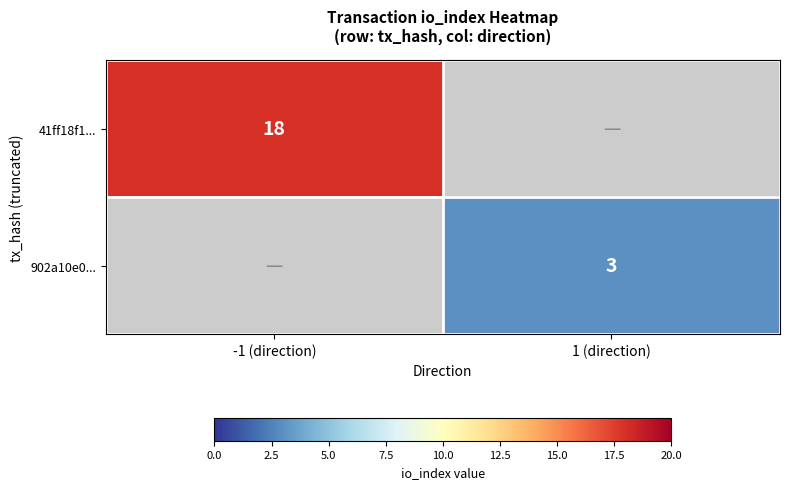

True or false: 902a10e0... has a value of 3 at 1 (direction).

True